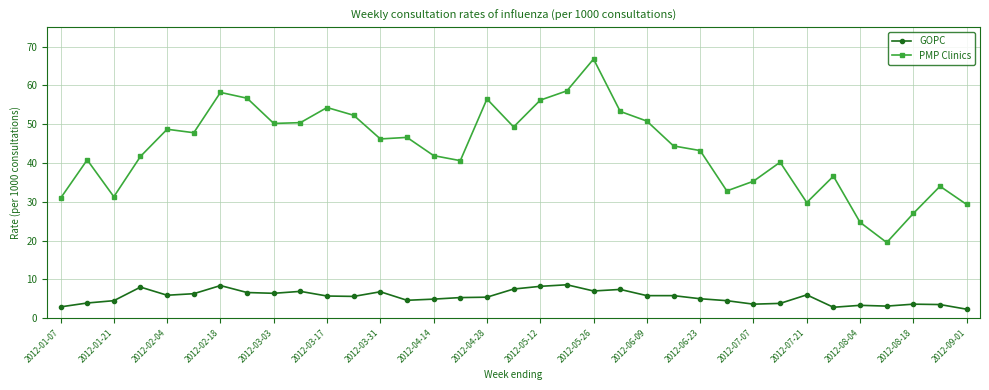

What is the average value of the GOPC series?

5.4